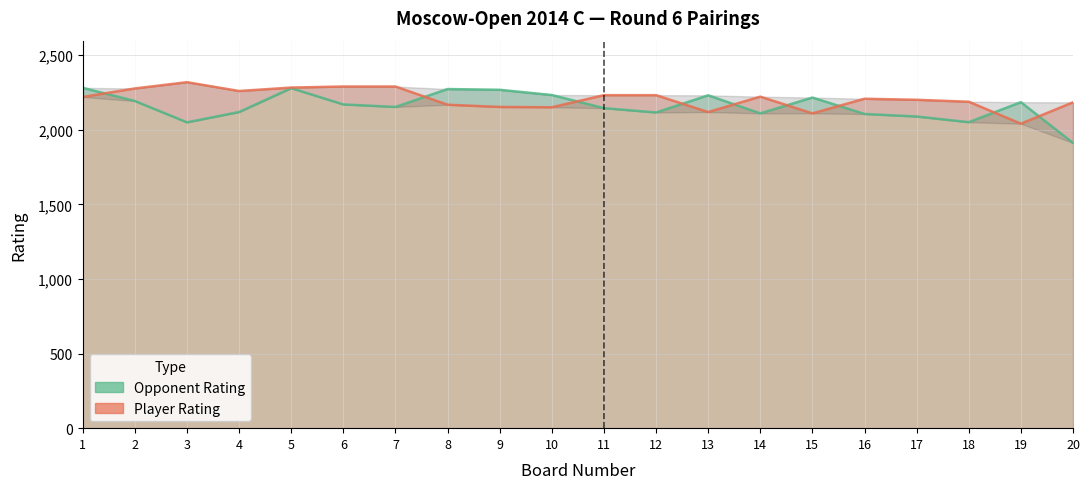

Which has a higher value, 6 or 16?

6